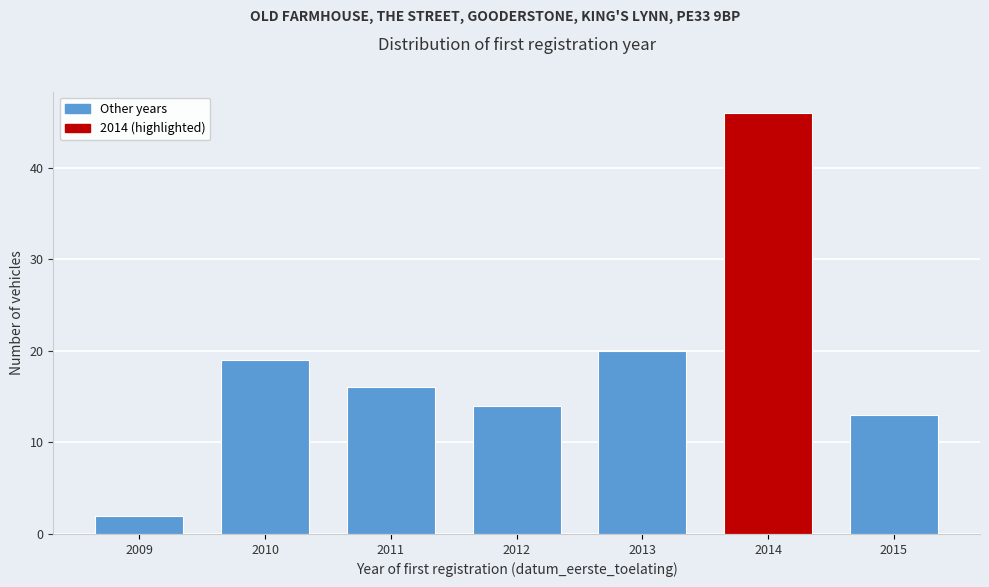

Reading right to left, what are all the values shown in this chart?

2015=13	2014=46	2013=20	2012=14	2011=16	2010=19	2009=2